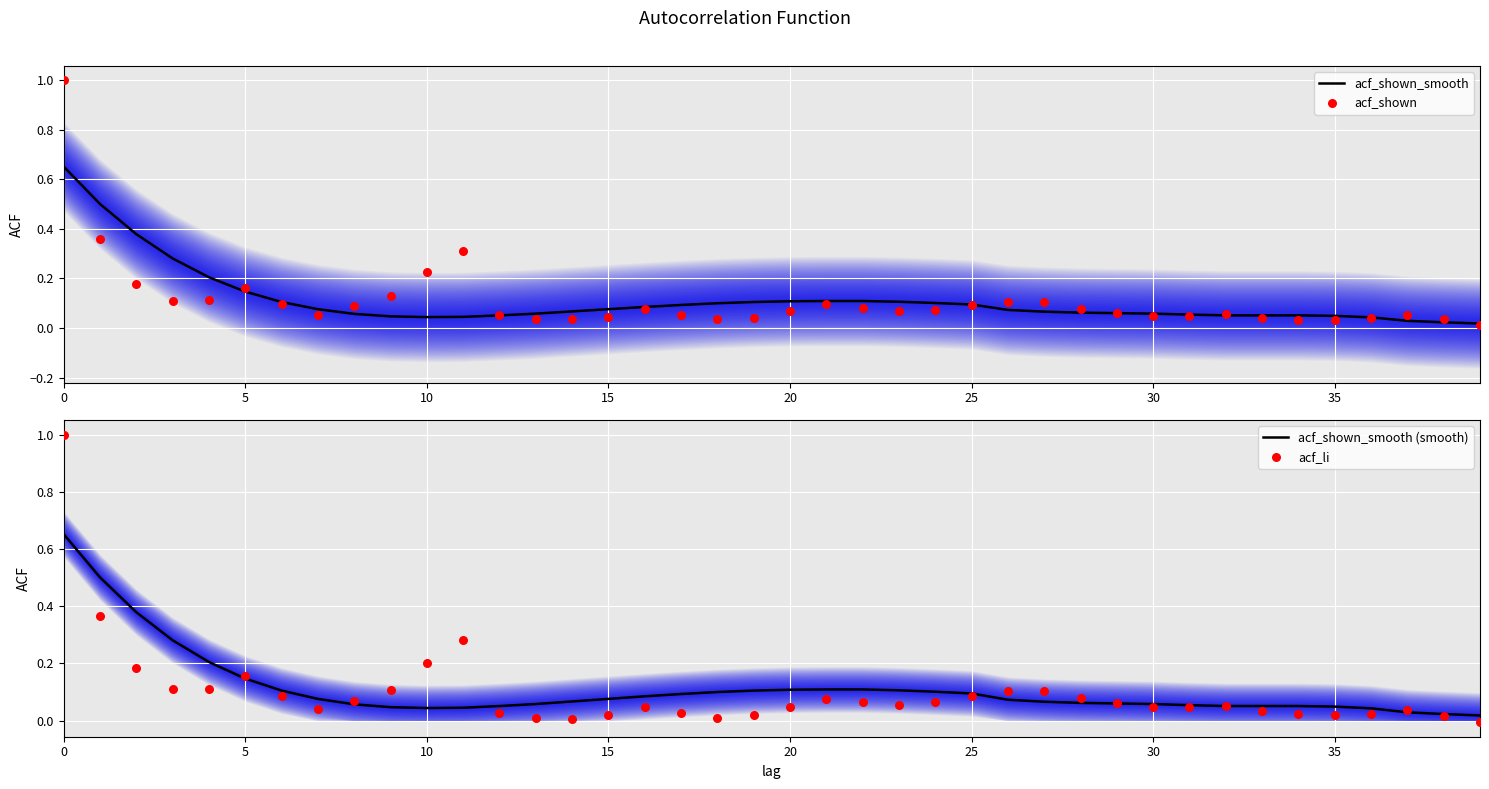

What is the total value across all series at 37?

0.1